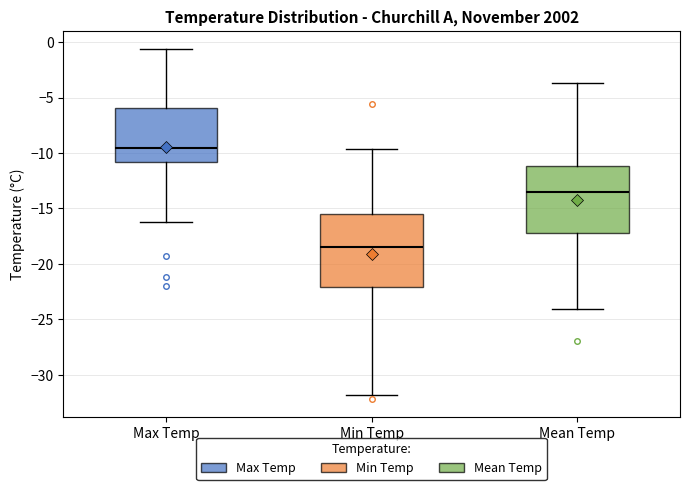

Where does the upper whisker of the box for Min Temp end on the y-axis? The values are not printed on the chart, so give them approximately, as read against the axis.

-9.5